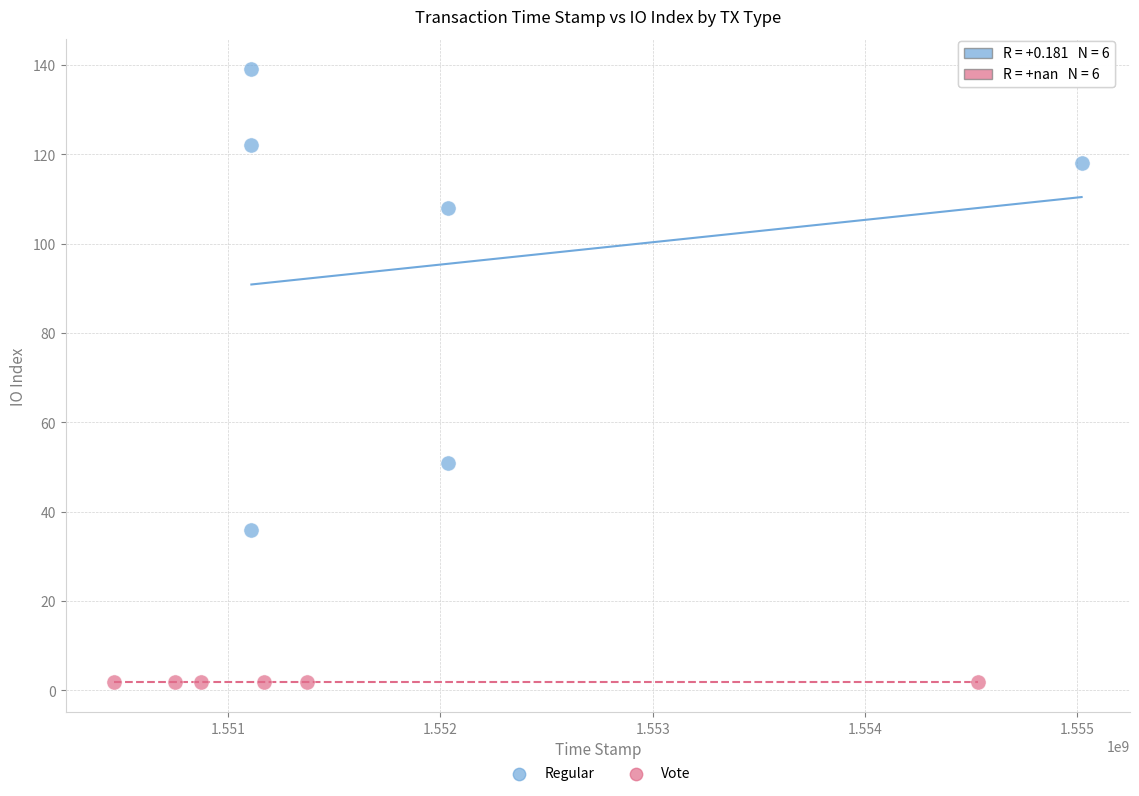

Which series contains the lowest Y value?

Vote